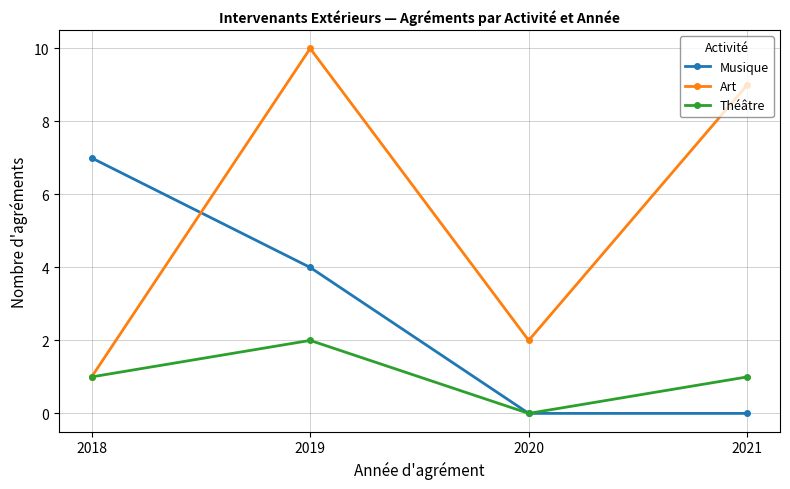

What are all the series names shown in the legend?

Musique, Art, Théâtre